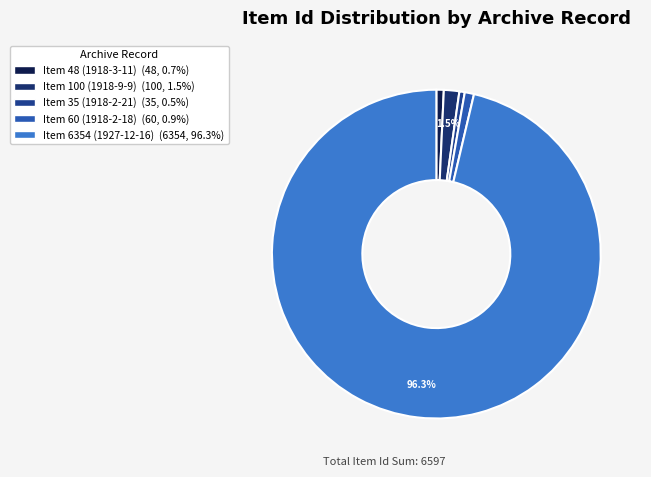

True or false: Item 100 (1918-9-9) accounts for 1% of the total.

False